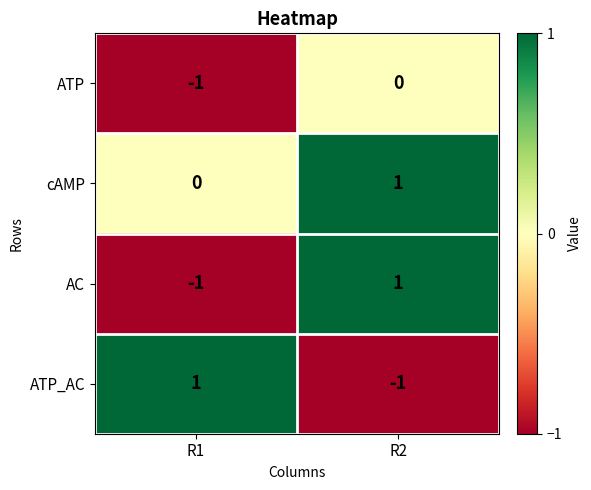

Is the value of ATP at R2 greater than the value of ATP_AC at R2?

Yes